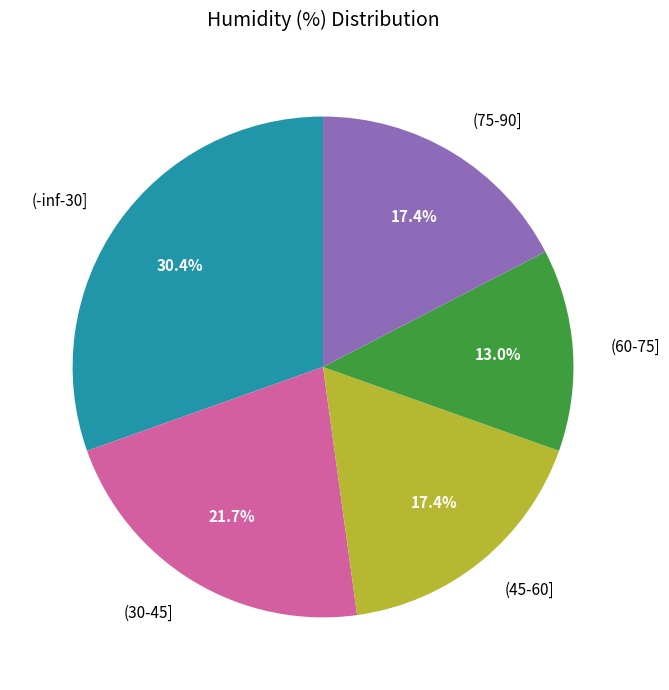

Which has a higher value, (45-60] or (60-75]?

(45-60]